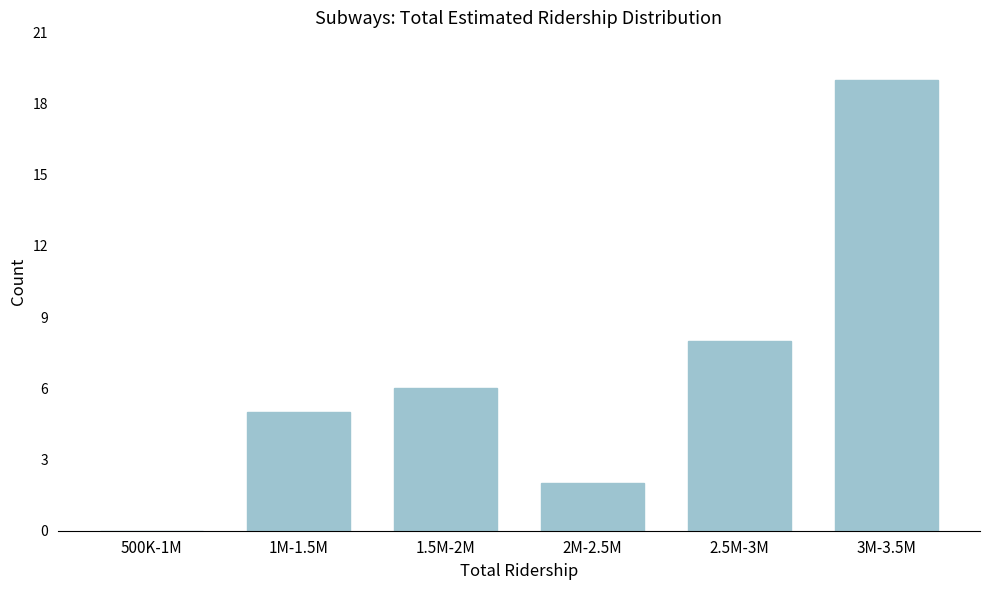

Reading right to left, list all the values displayed in this chart.

3M-3.5M=19	2.5M-3M=8	2M-2.5M=2	1.5M-2M=6	1M-1.5M=5	500K-1M=0